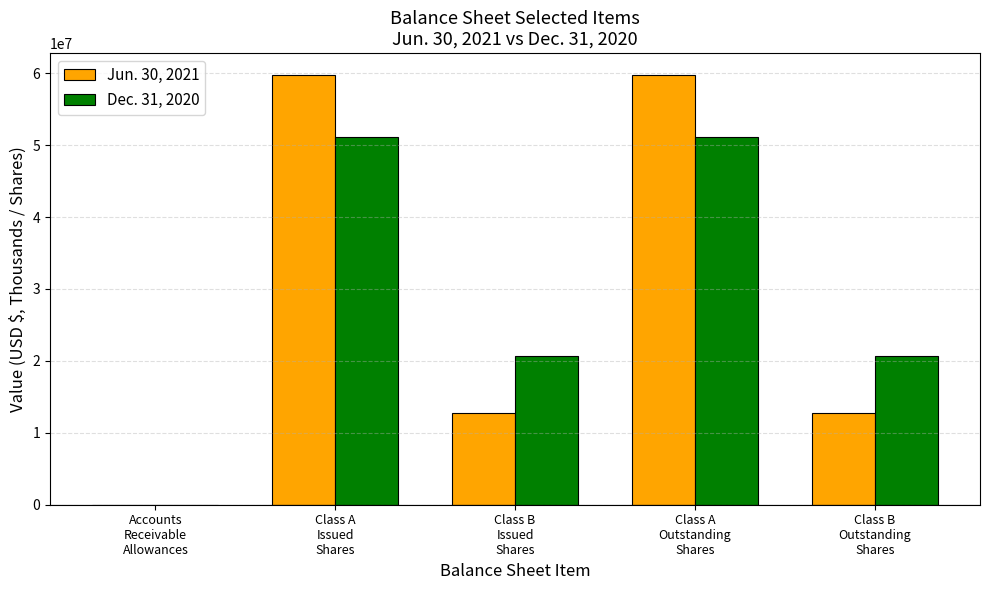

Between Class A
Outstanding
Shares and Class B
Outstanding
Shares, which series saw the biggest shift?

Jun. 30, 2021